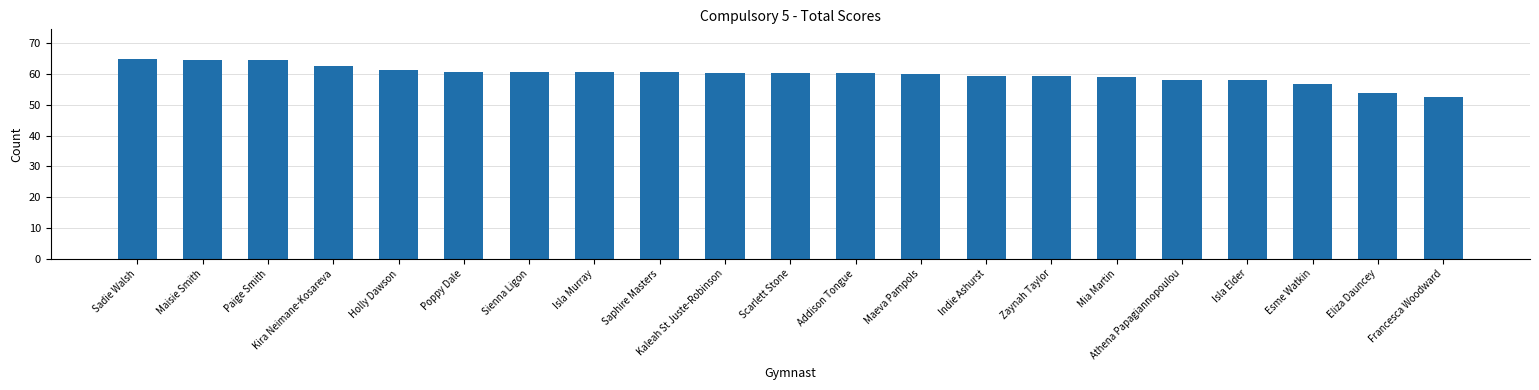

Approximately how many times larger is the value at Indie Ashurst compared to Eliza Dauncey?

1.1